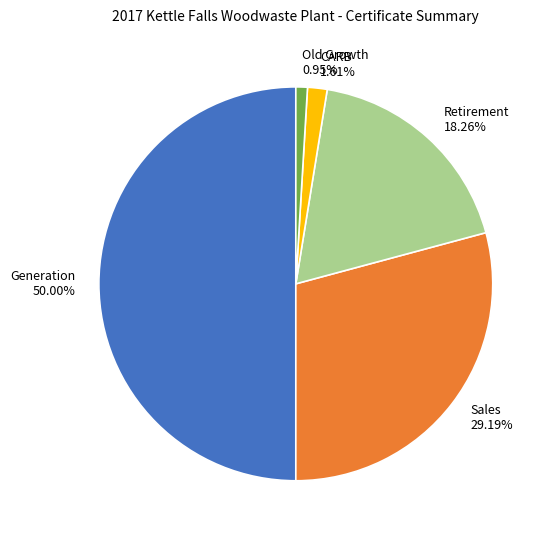

To the nearest percent, what portion does Old Growth represent?

1%